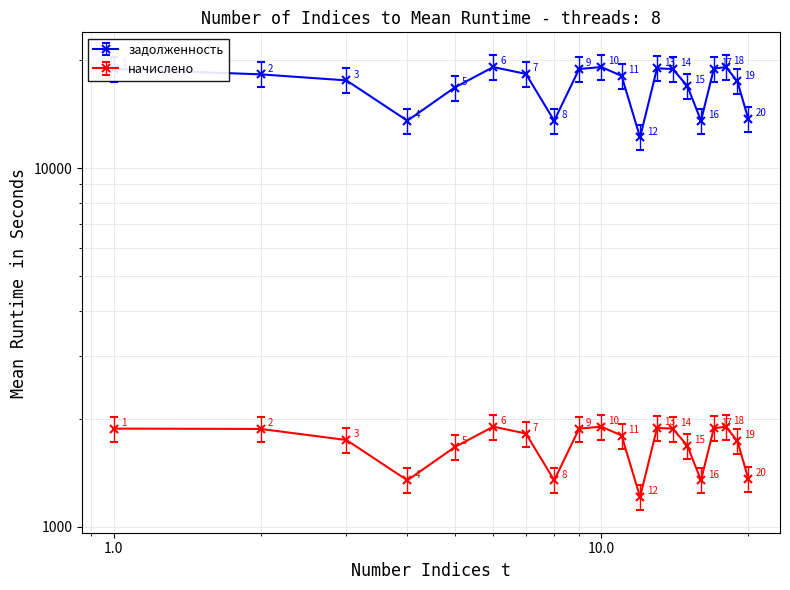

What is the value of the начислено point at the 9th from the left?

1875.9